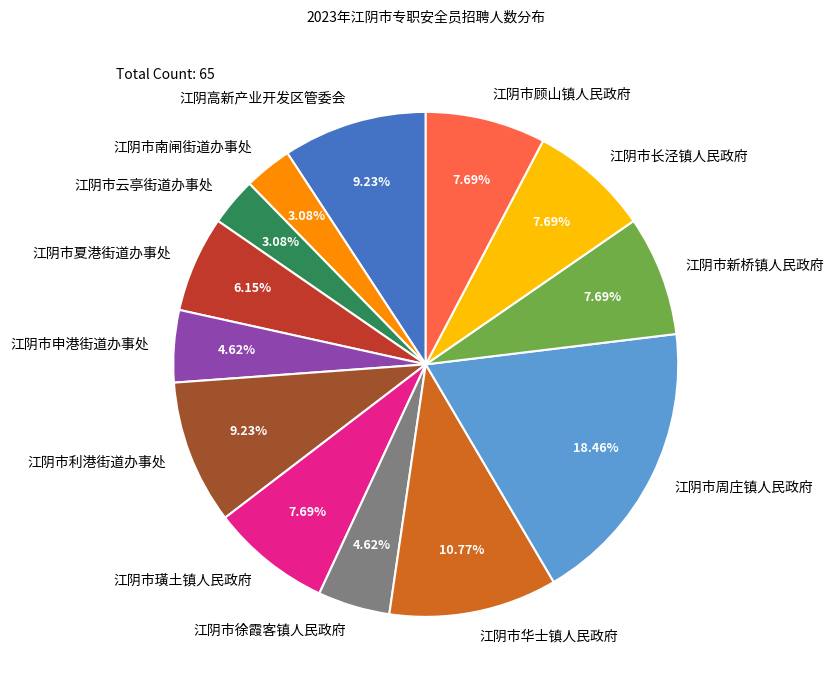

What portion of the pie excludes 江阴市璜土镇人民政府?

92.3%